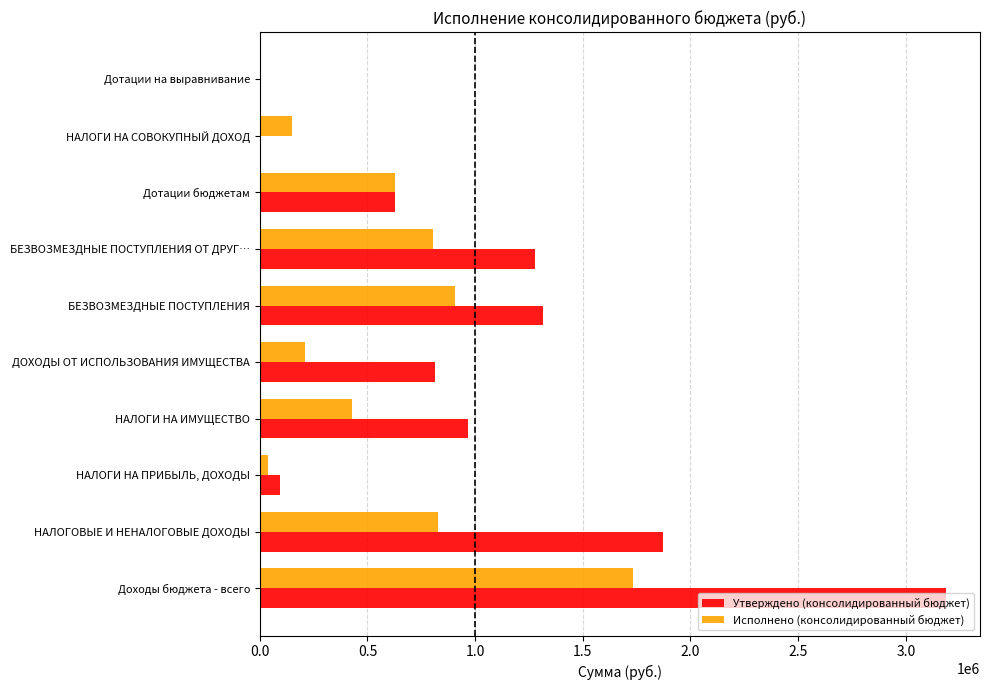

What value does the Исполнено (консолидированный бюджет) series have at НАЛОГИ НА СОВОКУПНЫЙ ДОХОД?

150085.7